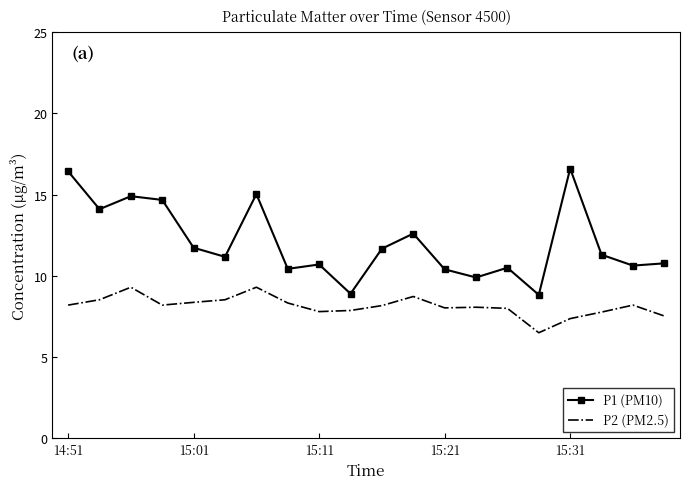

What is the difference between the maximum and minimum values in the P1 (PM10) series?

7.8